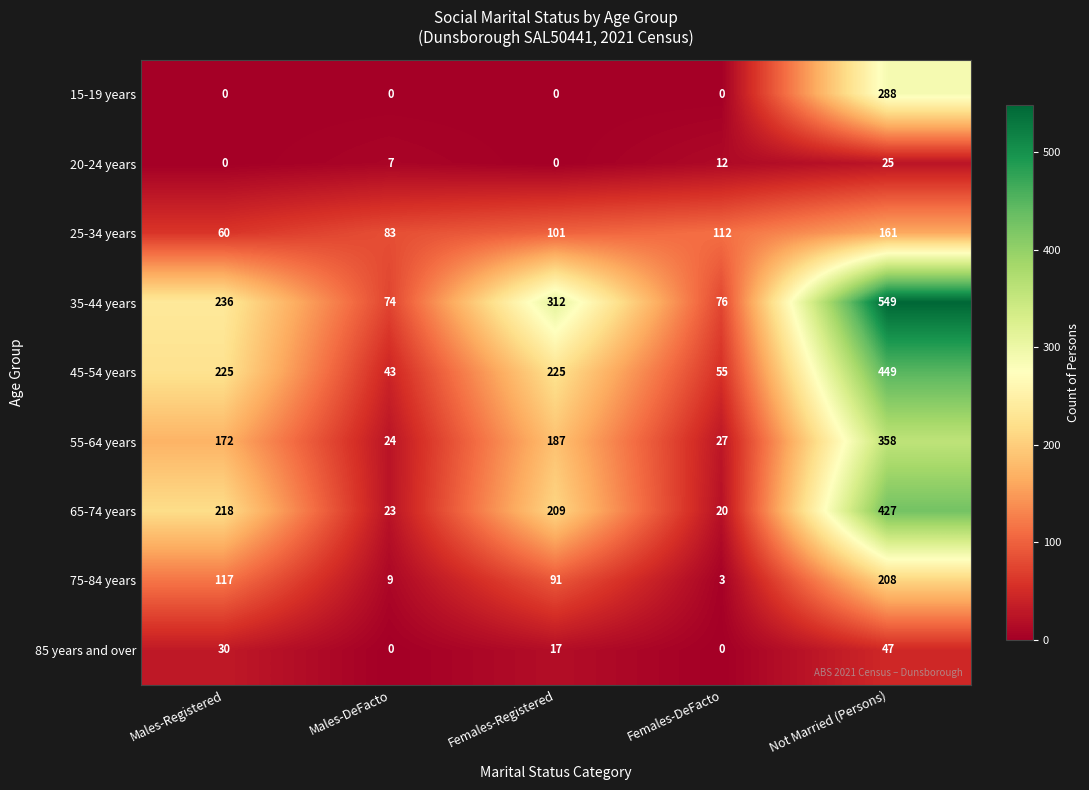

At which label is 35-44 years closest to 311?

Females-Registered